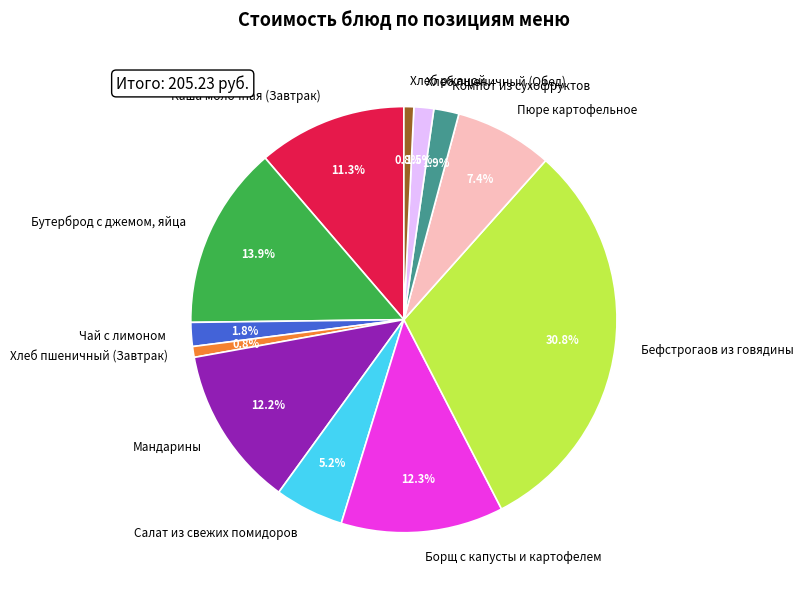

To the nearest percent, what is the combined percentage of Компот из сухофруктов and Борщ с капусты и картофелем?

14%